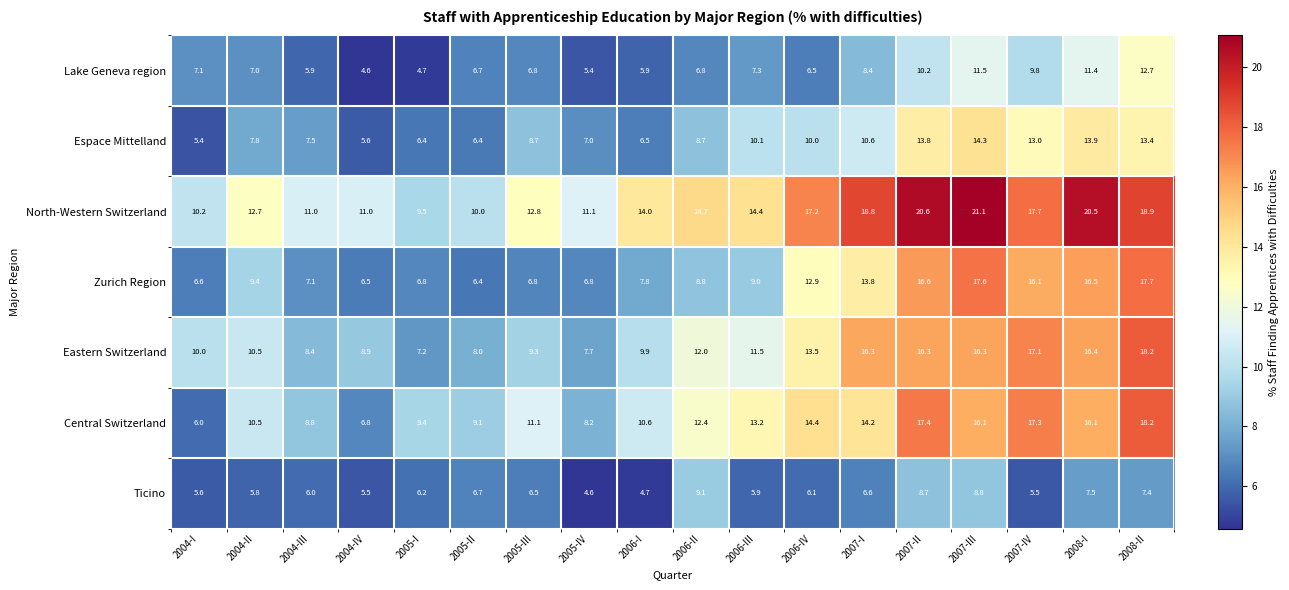

What is the difference between the maximum and minimum values in the Lake Geneva region series?

8.1